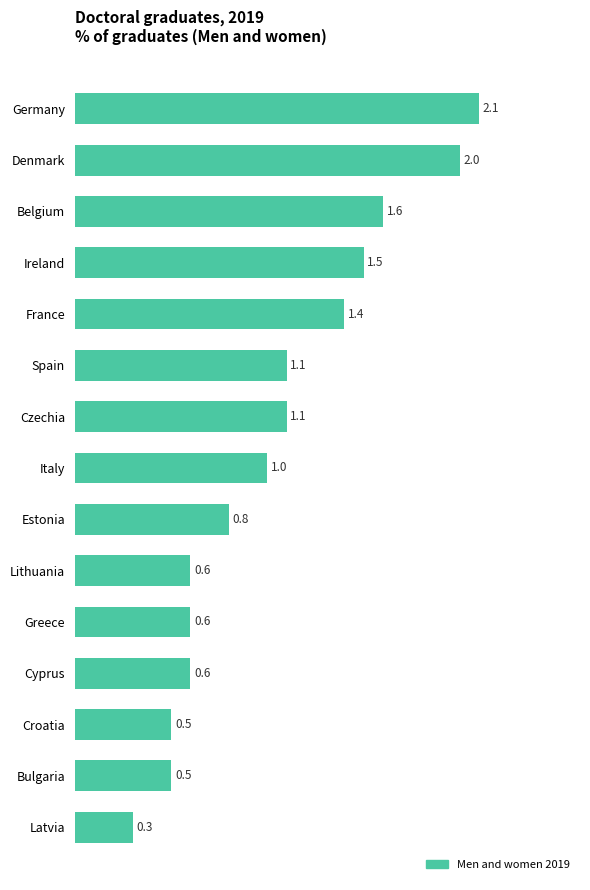

Which label corresponds to the largest value in the chart?

Germany